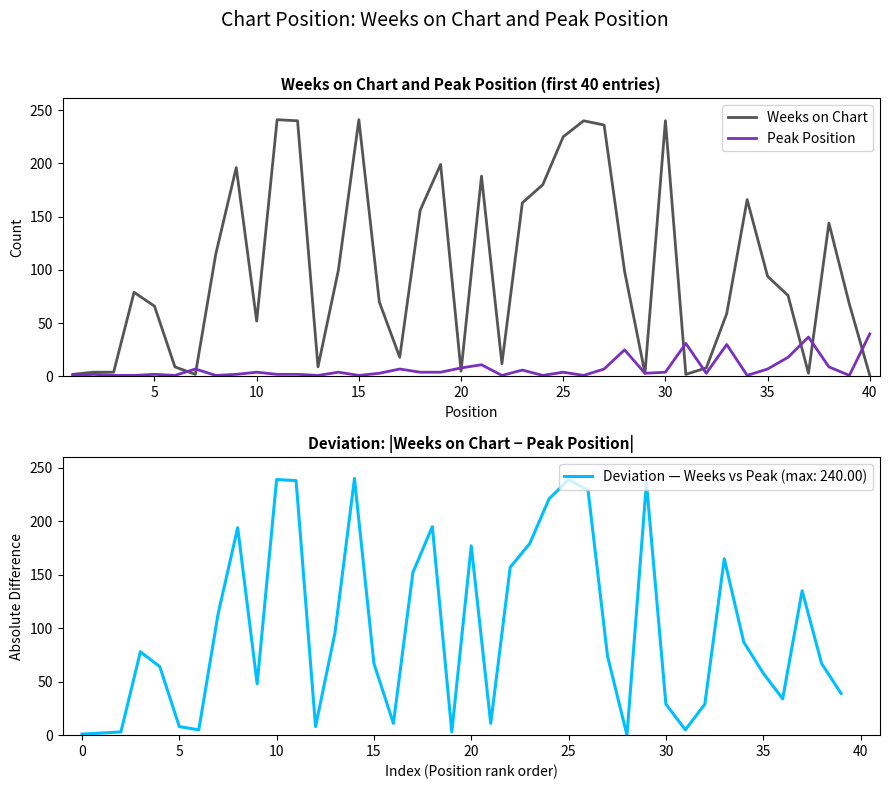

What is the value of the Weeks on Chart point at the 19th from the left?

199